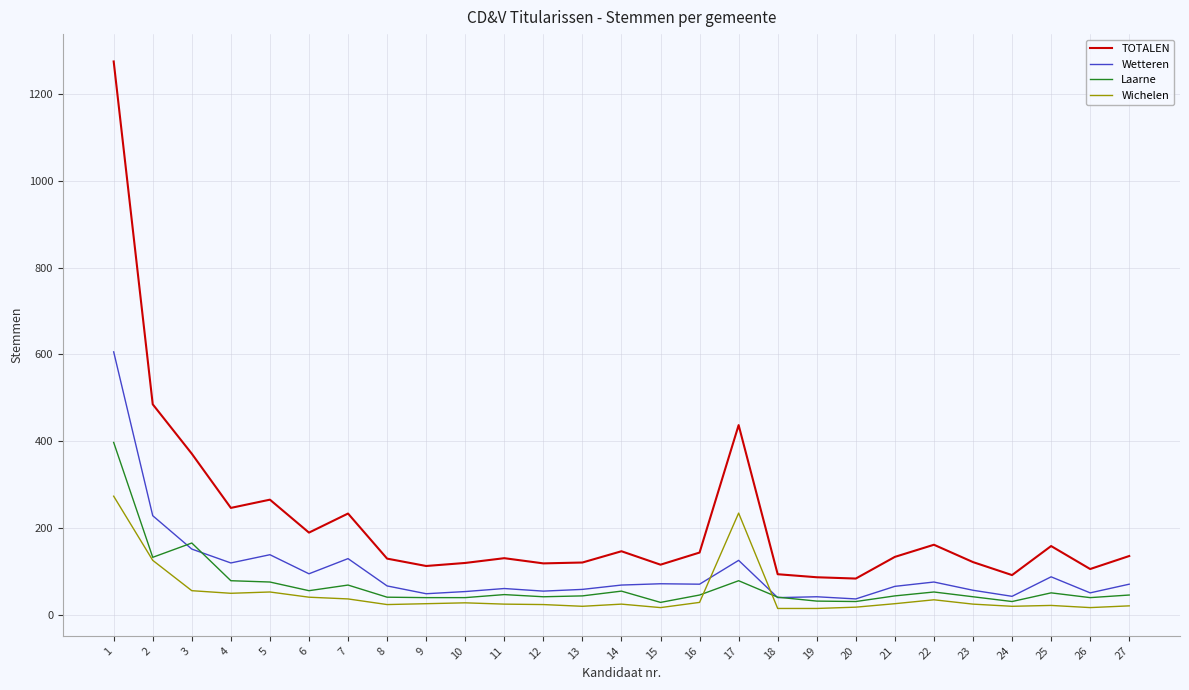

What is the highest value of the Wetteren series?

606